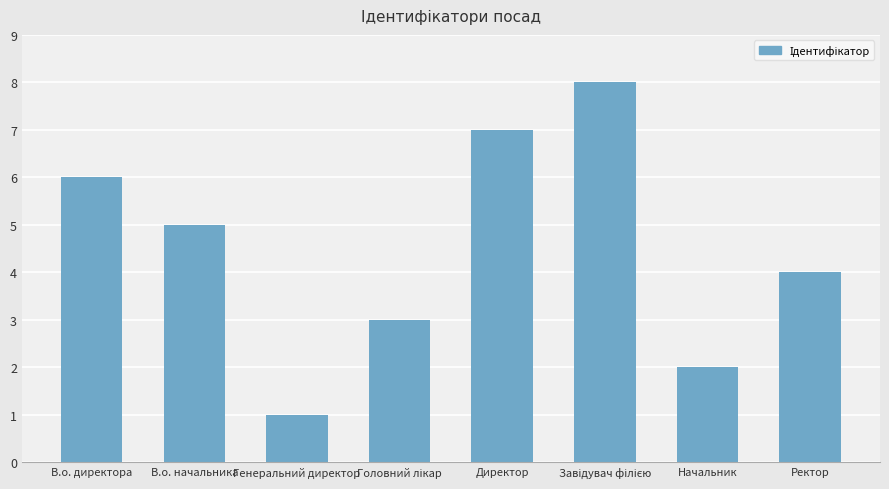

What is the difference between the maximum and minimum values?

7